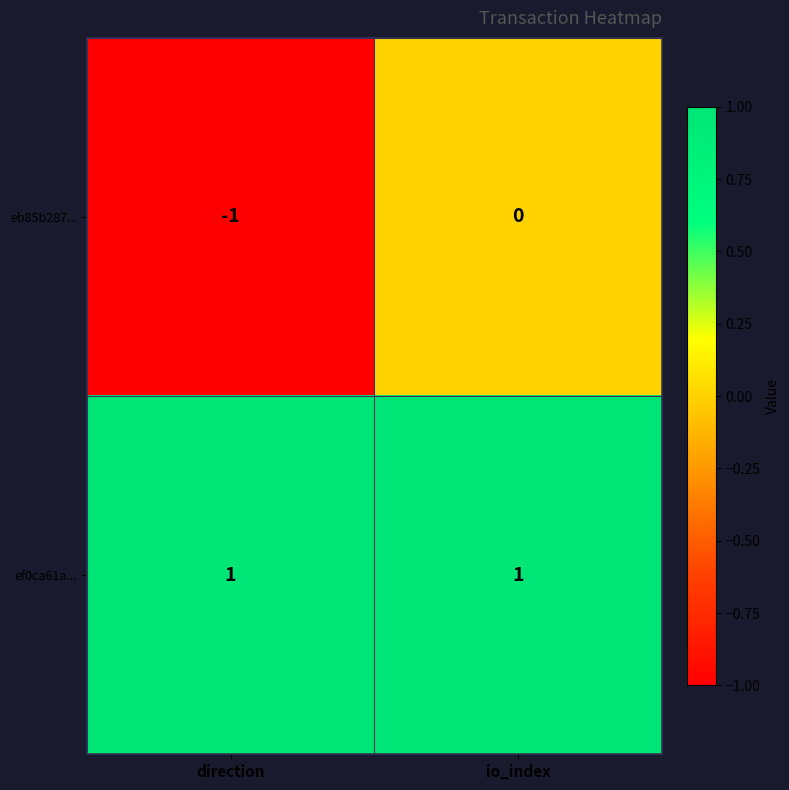

Rank the series by their average value, from highest to lowest.

ef0ca61a..., eb85b287...